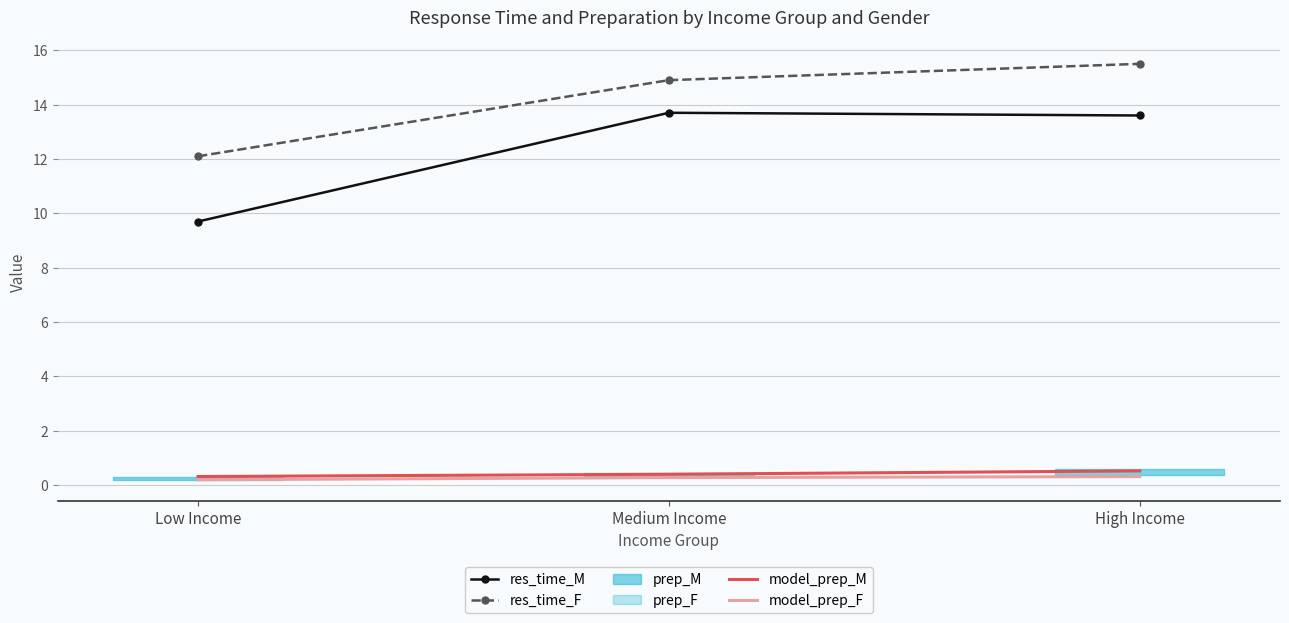

The value of res_time_F at High Income is 21.7. True or false?

False